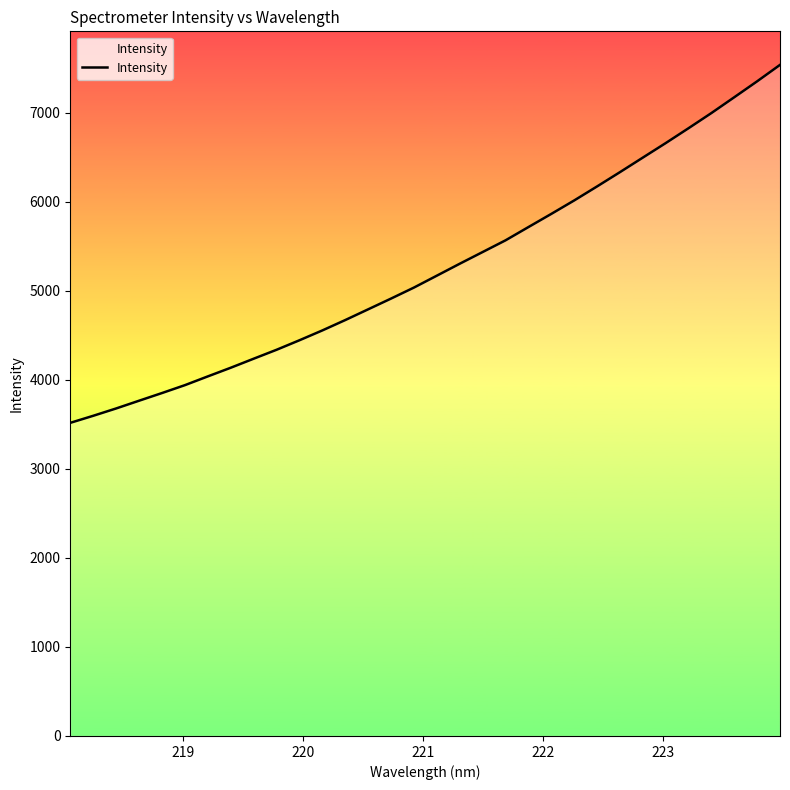

What is the difference between the maximum and minimum values?

4019.5